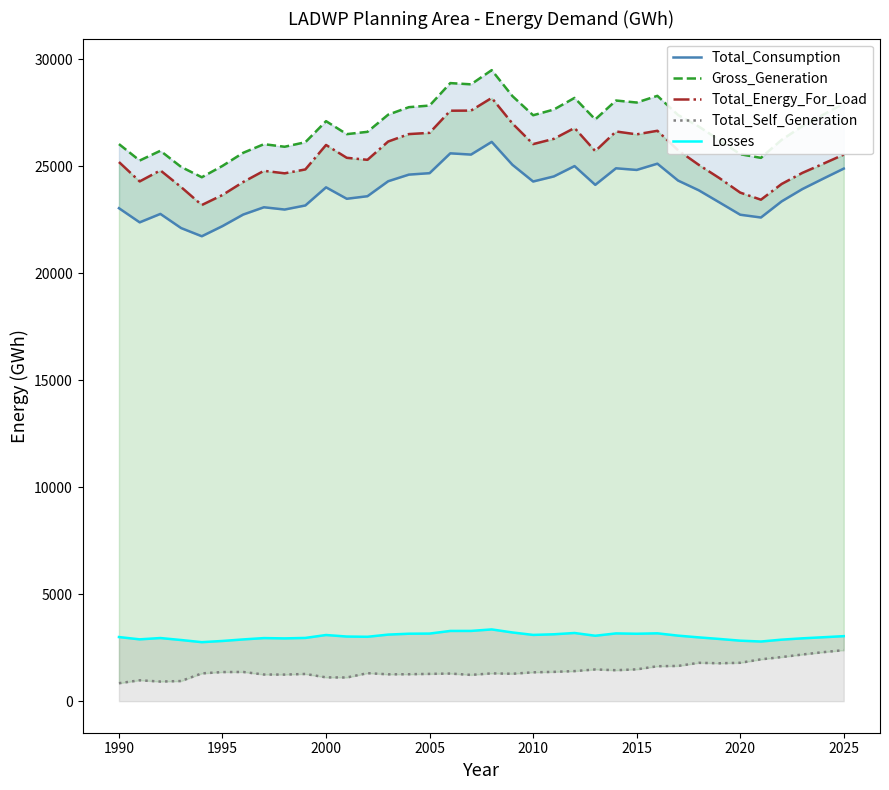

True or false: Gross_Generation and Total_Self_Generation cross at least once.

False